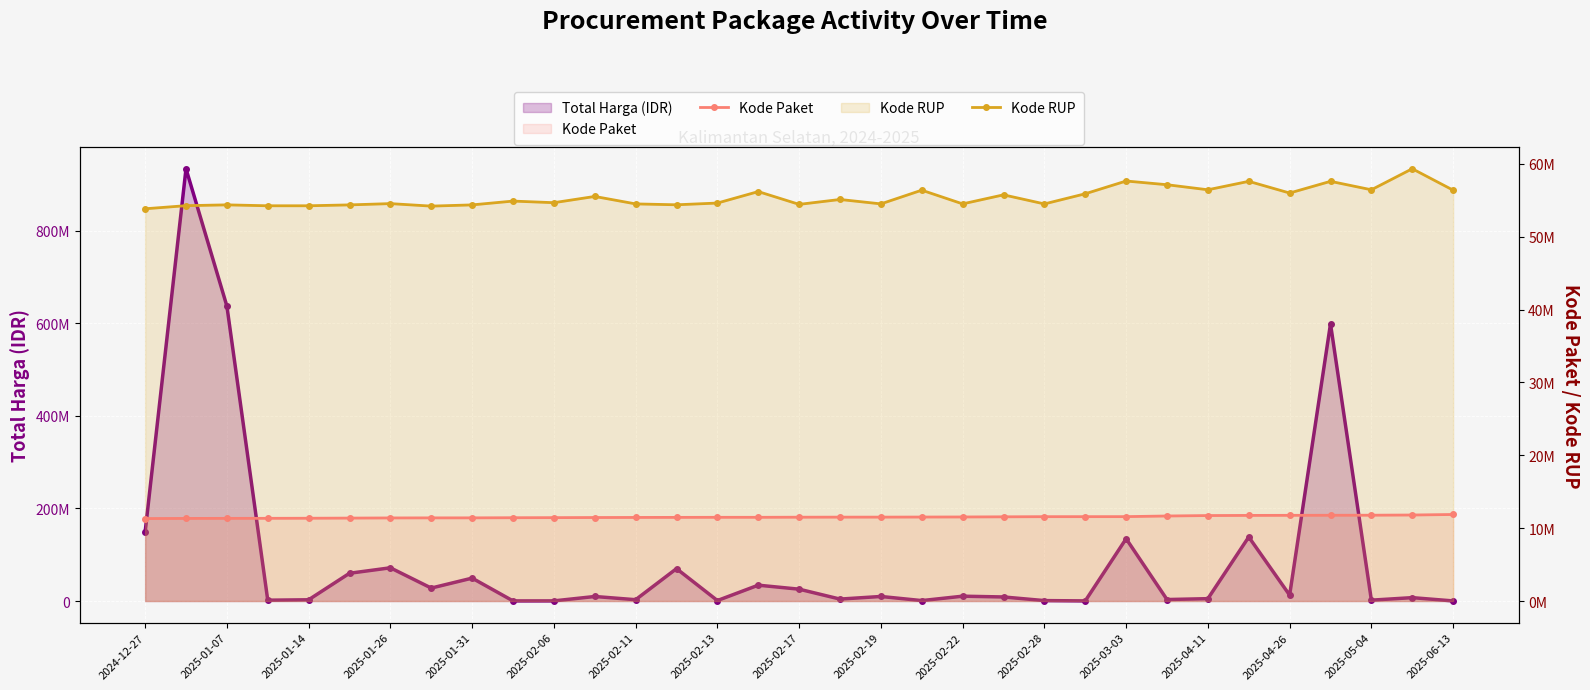

Rank the series by their average value, from lowest to highest.

Kode Paket, Kode RUP, Total Harga (IDR)